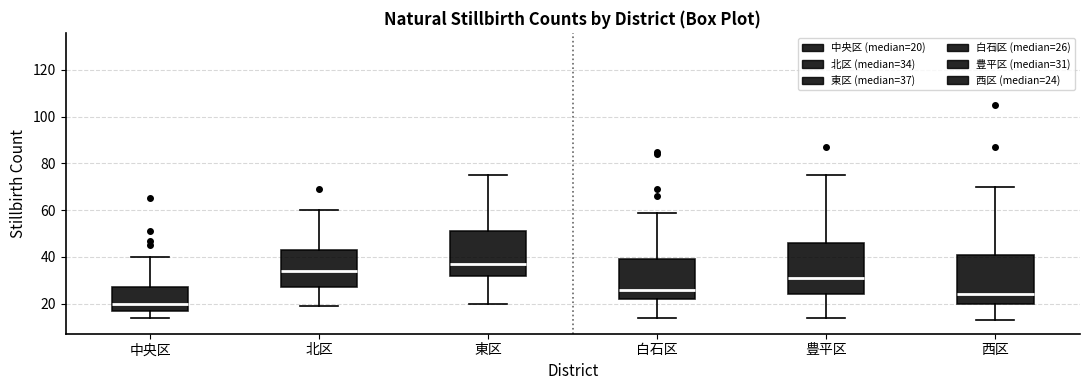

Reading left to right, read every box against the y-axis: the position of its median line, the range the box covers, and the ends of its whiskers. The values are not printed on the chart, so give them approximately, as read against the axis.

中央区: median 20, box 18 to 28, whiskers 14 to 40
北区: median 34, box 28 to 44, whiskers 20 to 60
東区: median 38, box 32 to 52, whiskers 20 to 76
白石区: median 26, box 22 to 40, whiskers 14 to 60
豊平区: median 32, box 24 to 46, whiskers 14 to 76
西区: median 24, box 20 to 42, whiskers 14 to 70